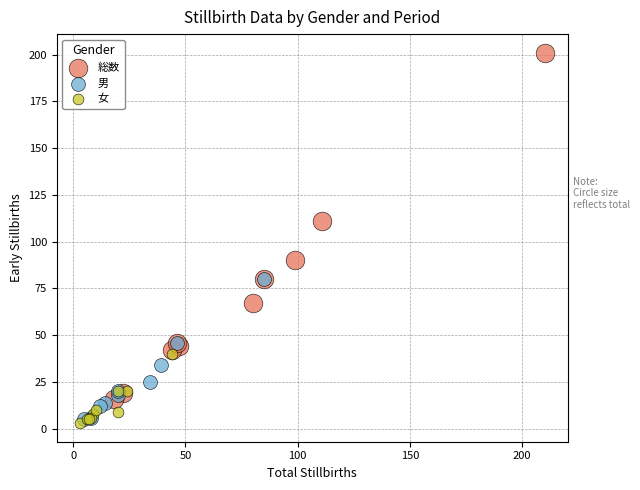

Which series contains the highest Y value?

総数